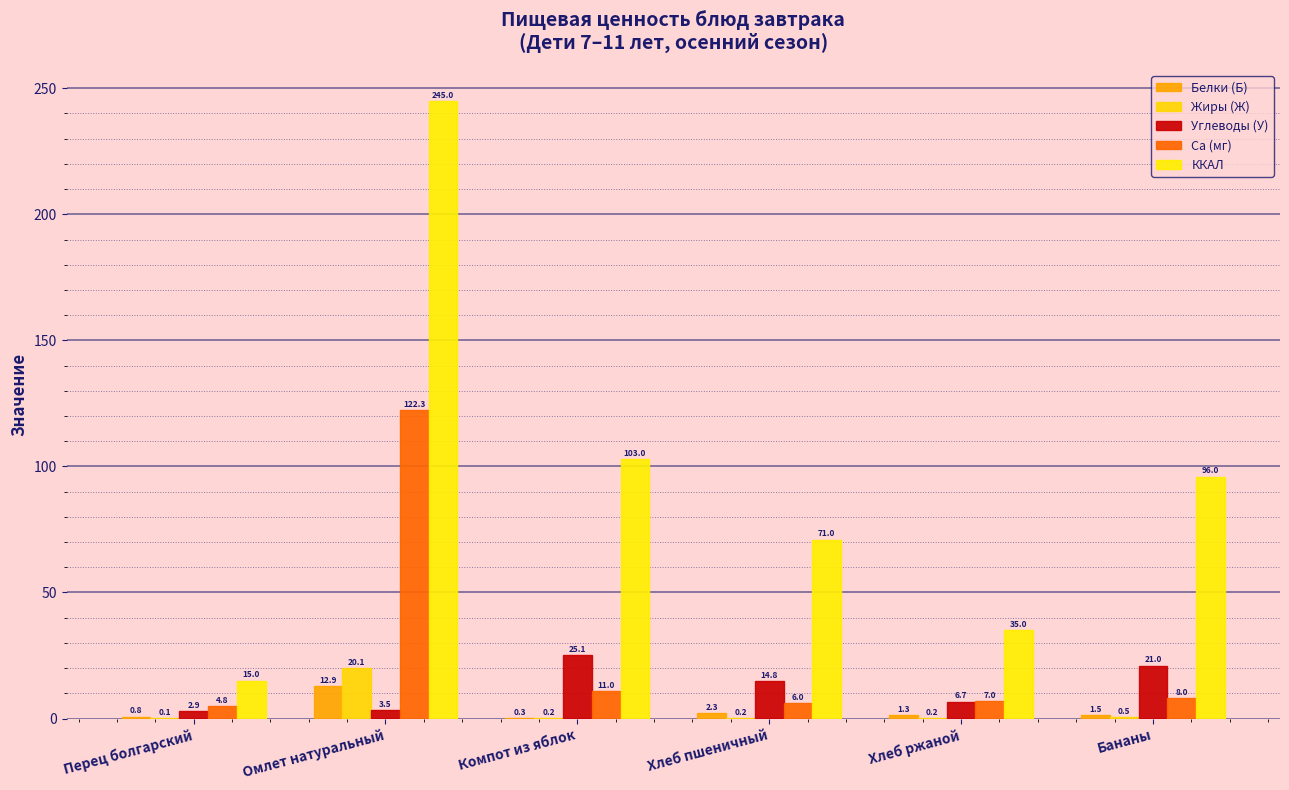

The value of Углеводы (У) at Хлеб пшеничный is 20.3. True or false?

False